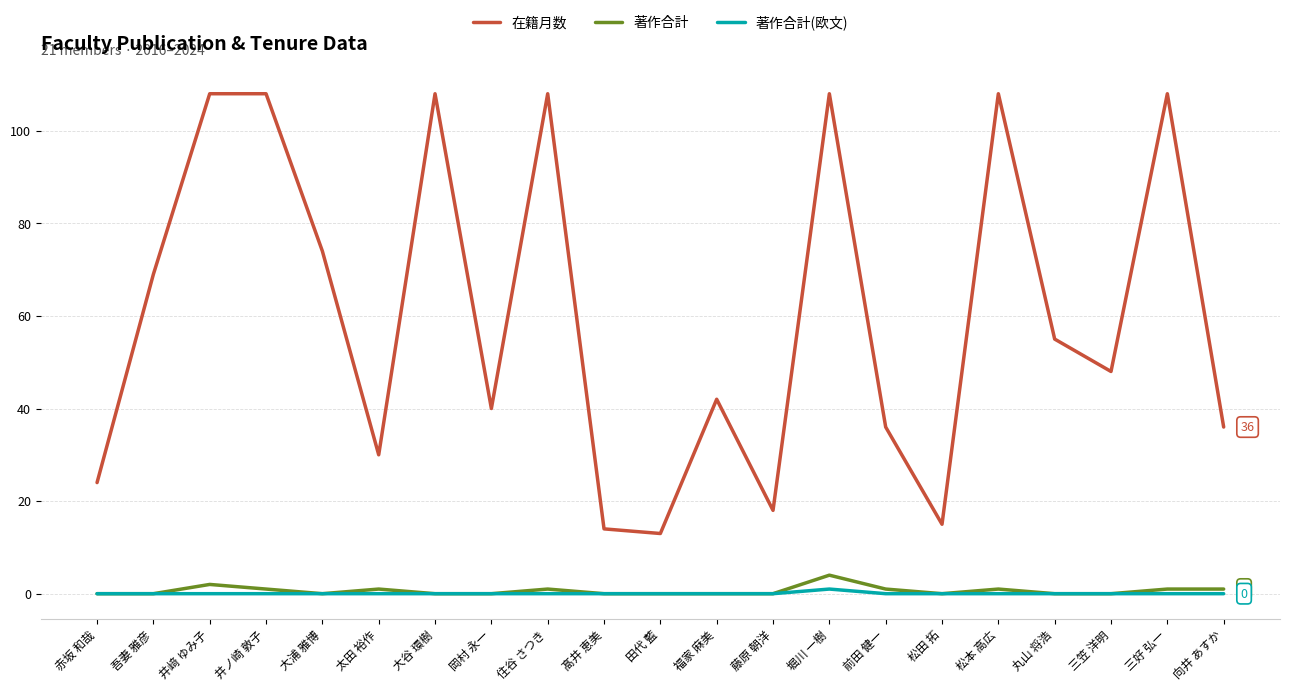

True or false: 在籍月数 has a value of 14 at 髙井 恵美.

True